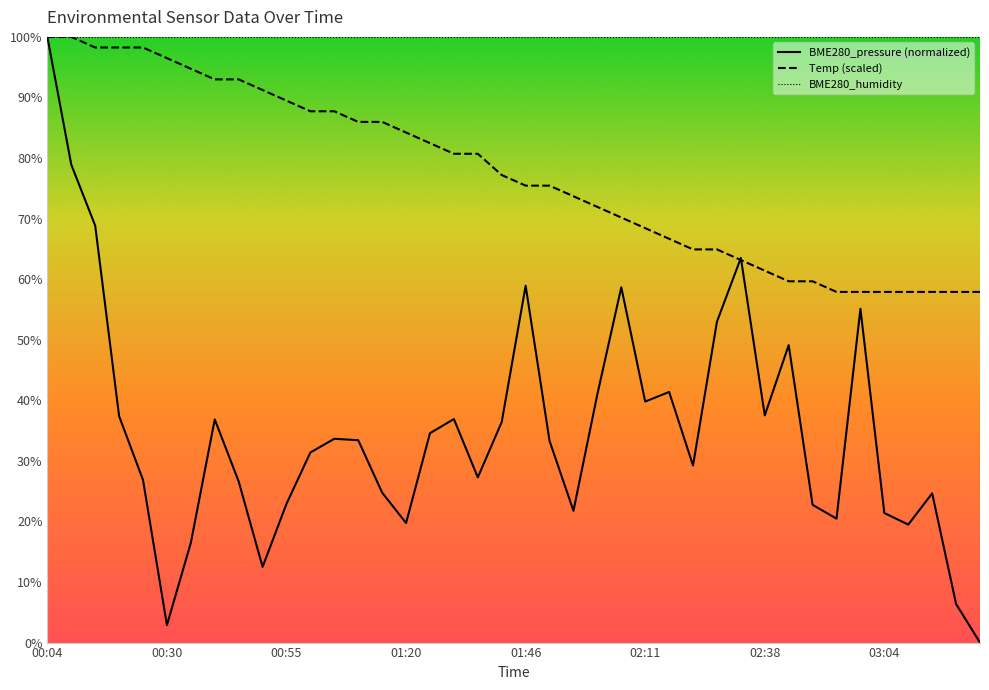

True or false: Temp has a value of 88.2 at 03:14.

False